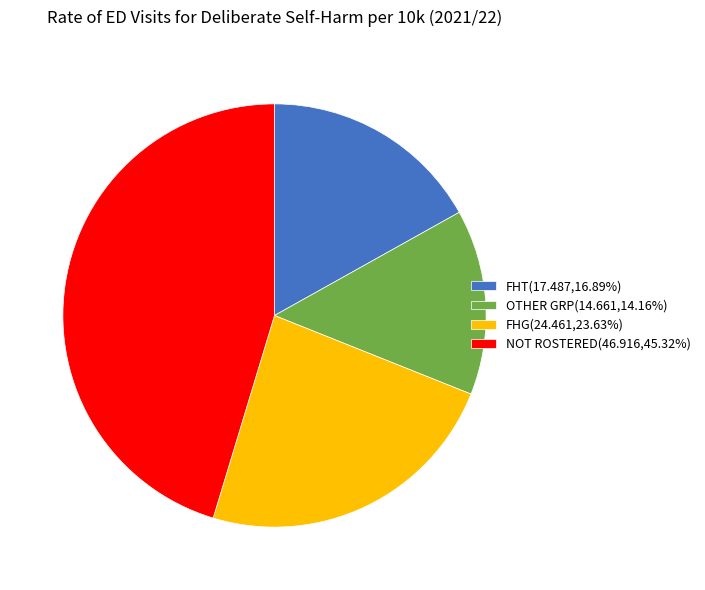

Is the sum of FHT(17.487,16.89%) and OTHER GRP(14.661,14.16%) greater than half?

No